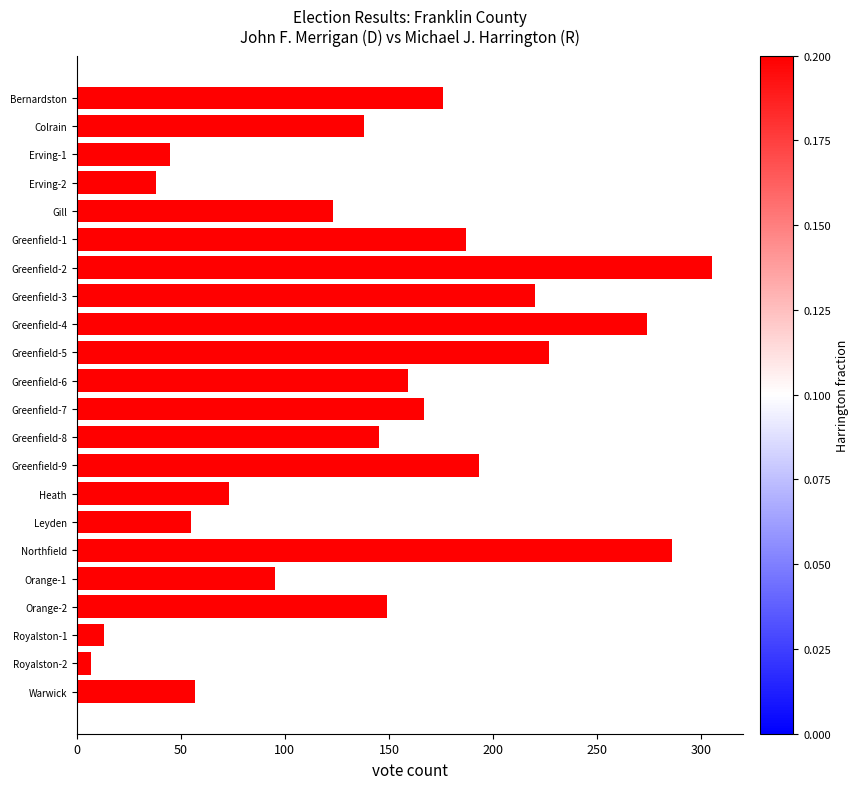

Approximately how many times larger is the value at Orange-2 compared to Greenfield-8?

1.0